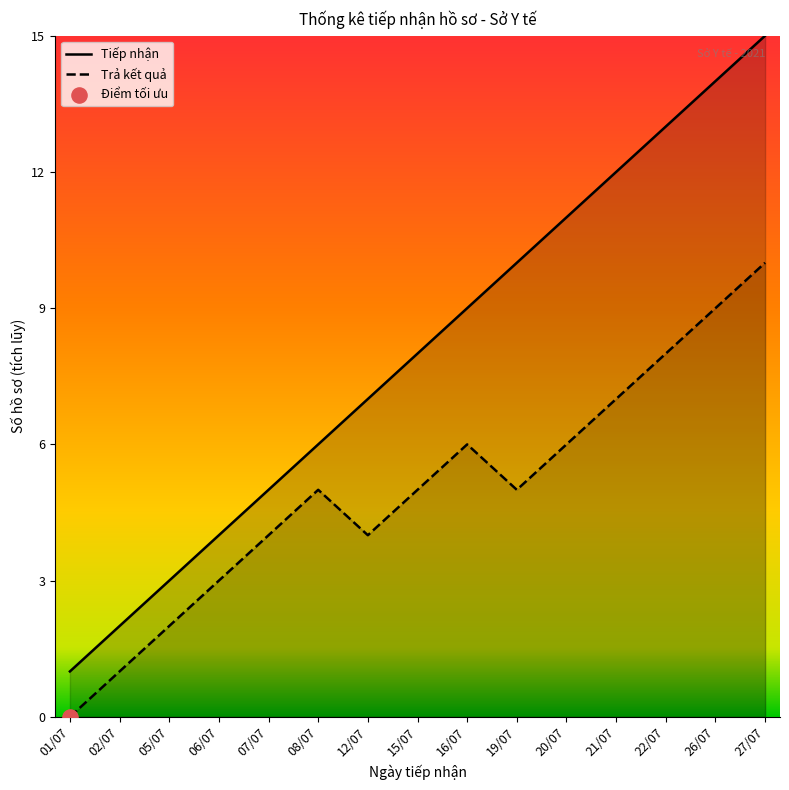

What are all the series names shown in the legend?

Tiếp nhận, Trả kết quả